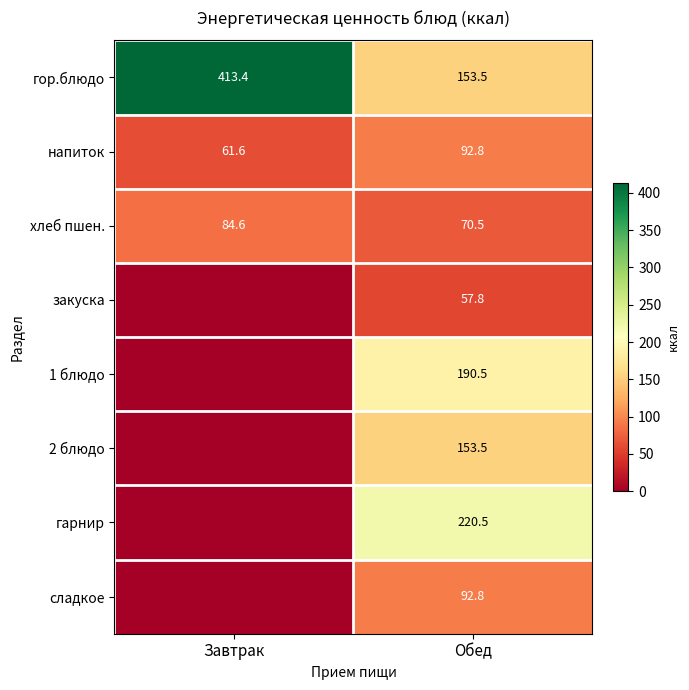

What is the greatest value displayed?

413.4